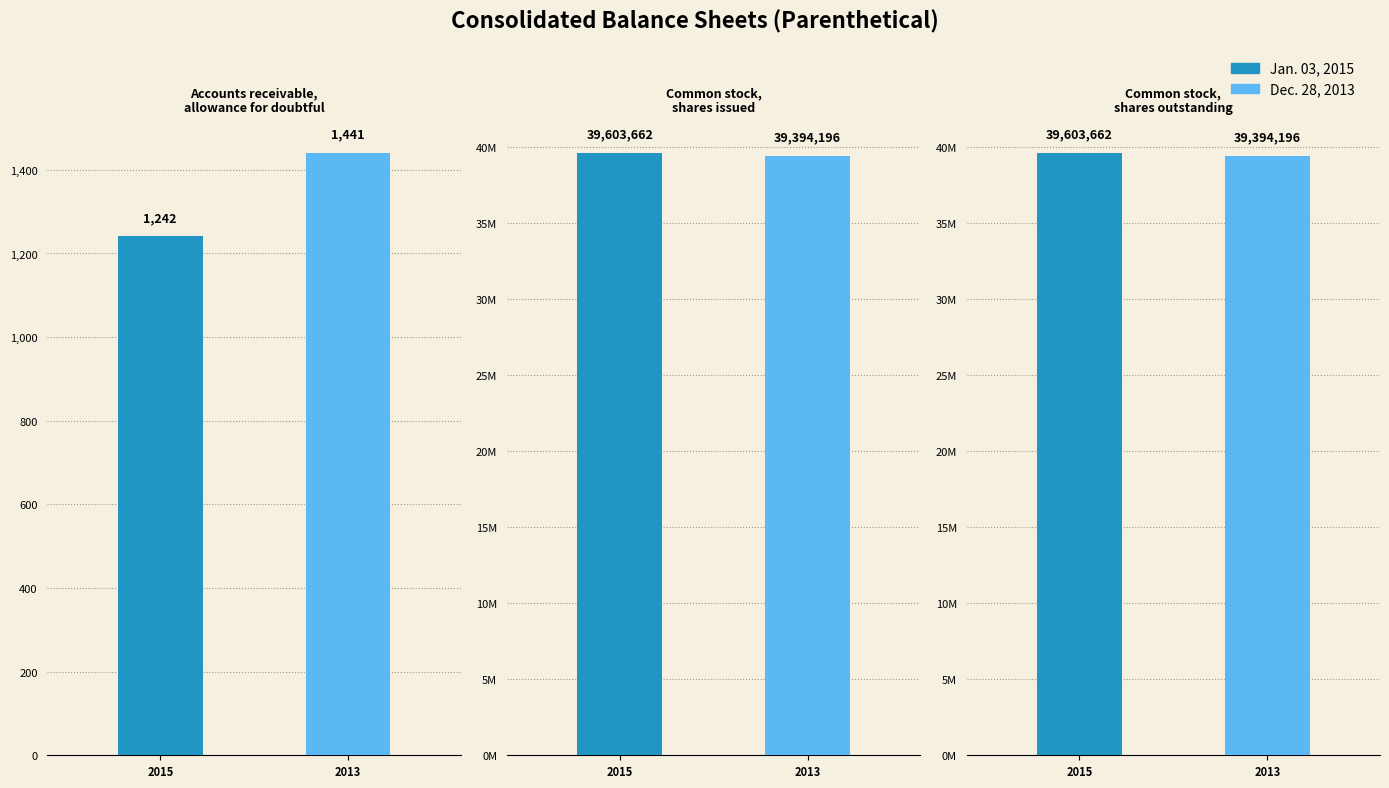

Where is Dec. 28, 2013 nearest to the value 19697818?

Accounts receivable,
allowance for doubtful